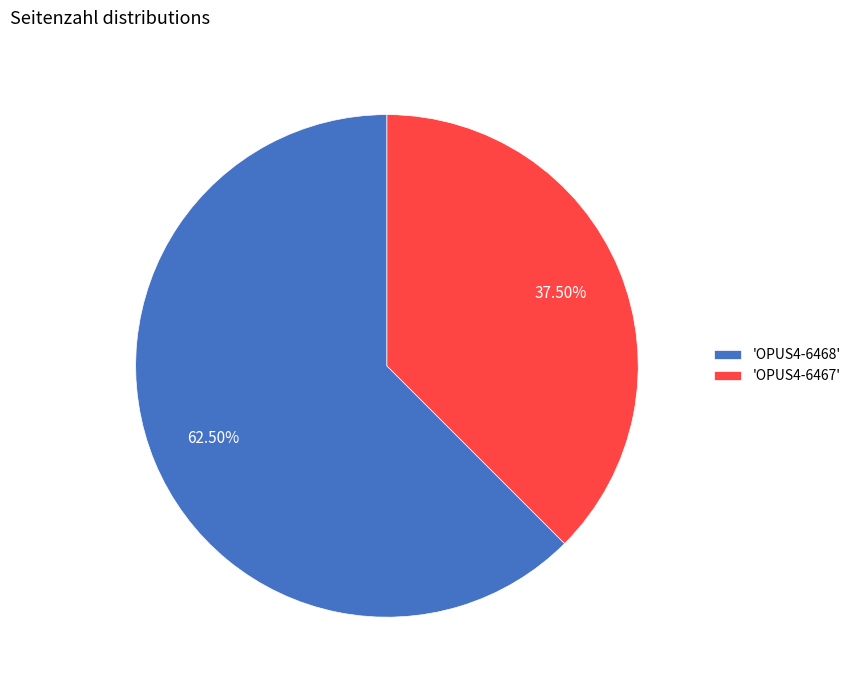

Which category accounts for the majority?

'OPUS4-6468'